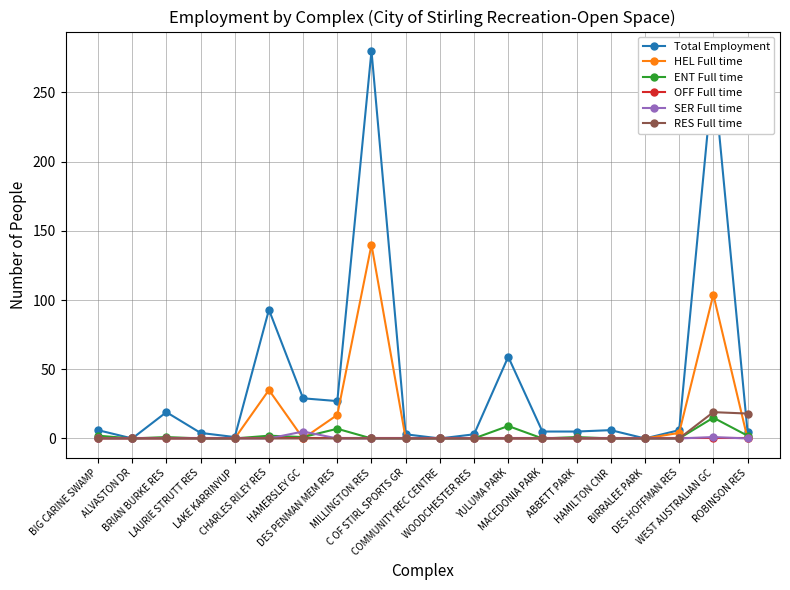

What is the label of the 4th point from the right?

BIRRALEE PARK